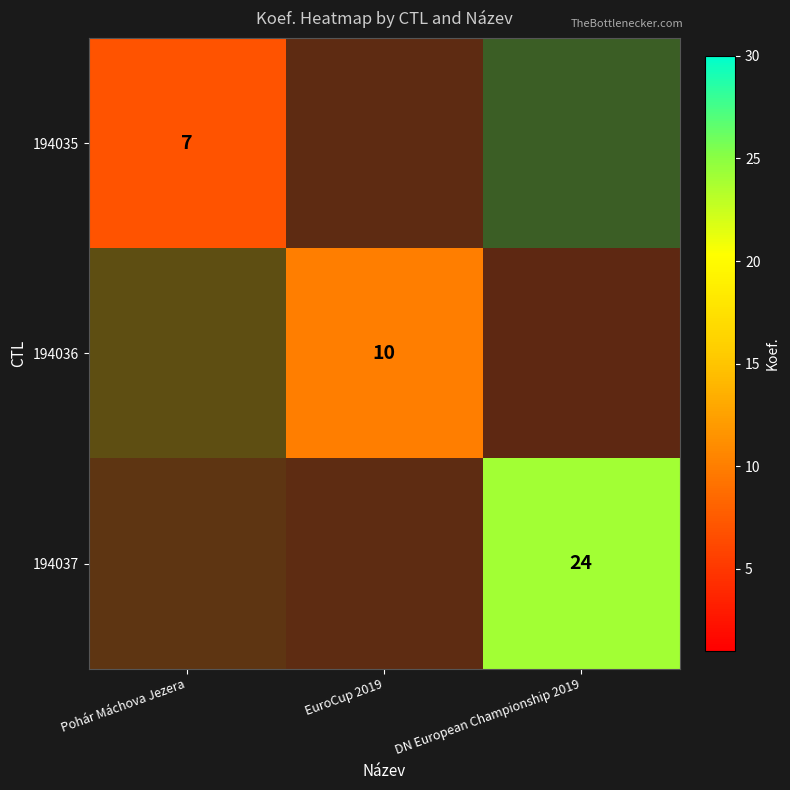

At which label is row_0 closest to 7?

Pohár Máchova Jezera